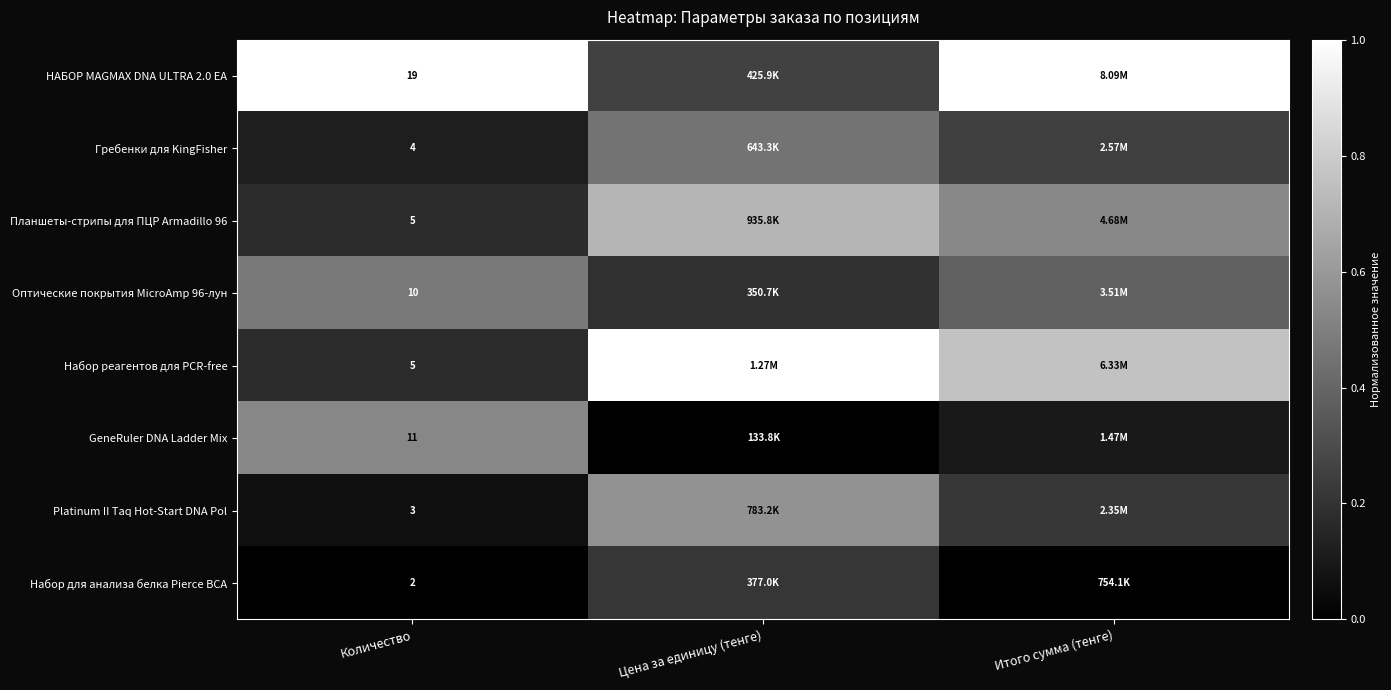

What is the total value across all series at Количество?

59.0